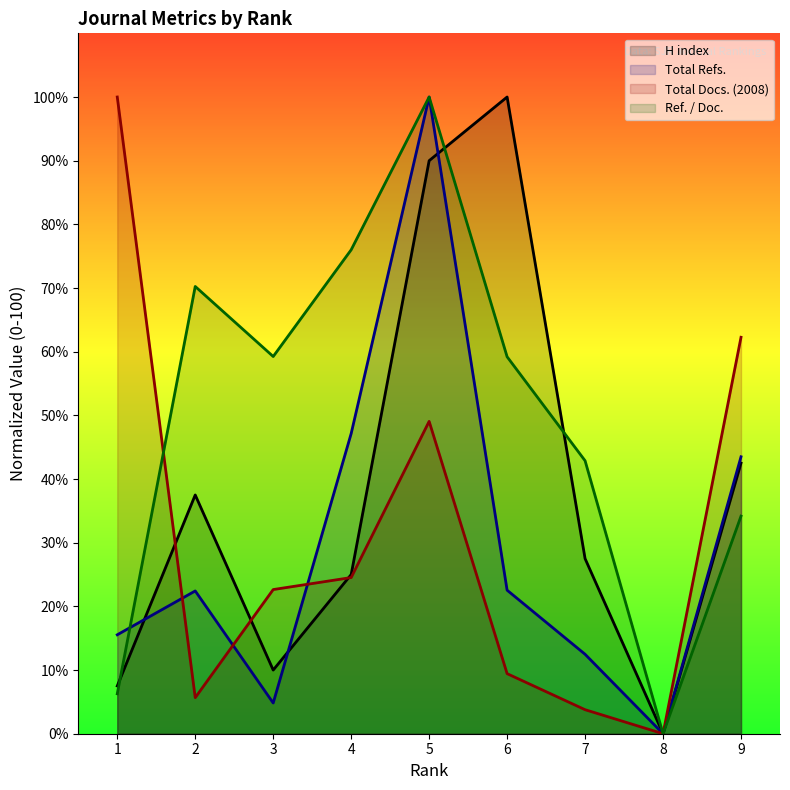

What is the difference between the maximum and minimum values in the Total Docs. (2008) series?

100.0